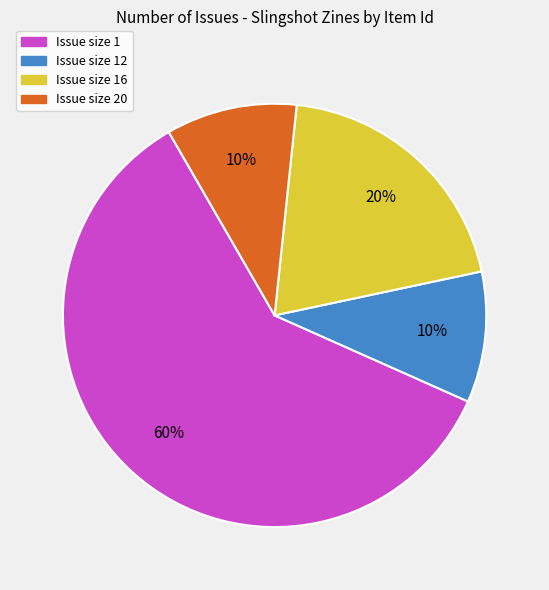

To the nearest percent, what is the average slice percentage?

25%